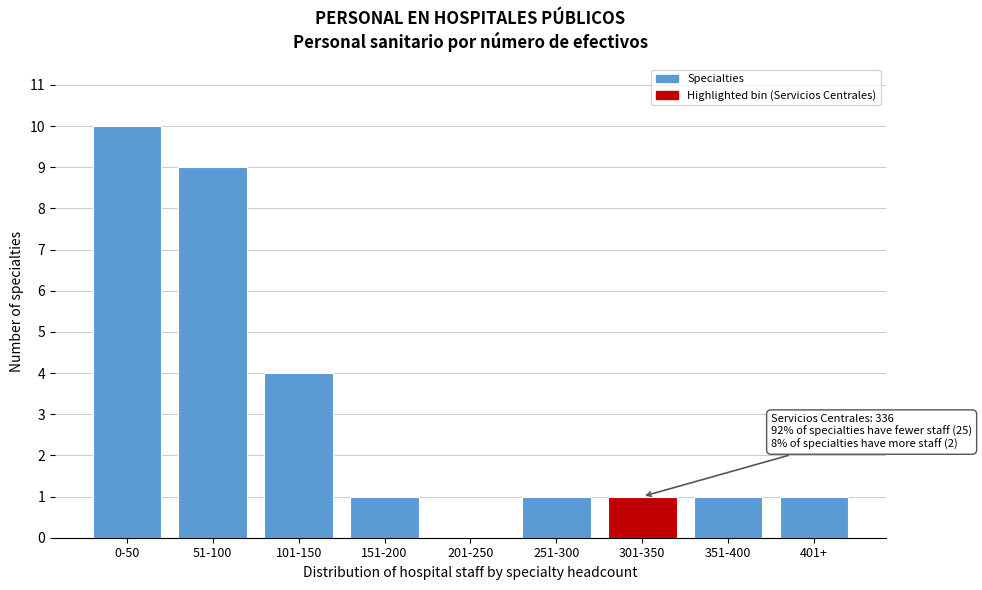

Reading left to right, transcribe all the data shown in this chart.

0-50=10	51-100=9	101-150=4	151-200=1	201-250=0	251-300=1	301-350=1	351-400=1	401+=1